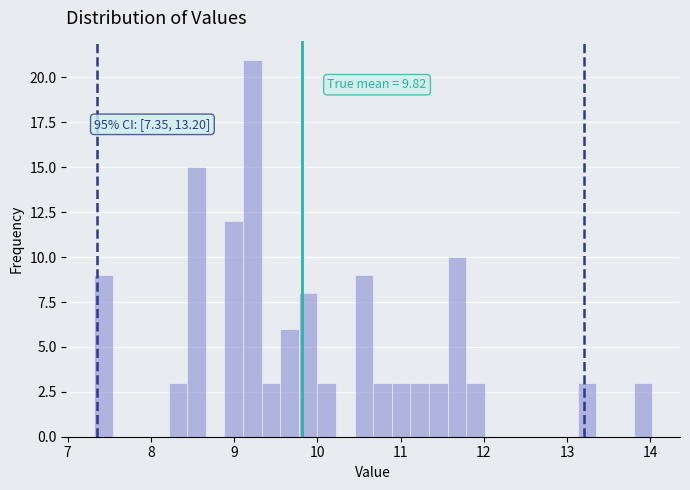

Read against the x-axis, roughly where is the centre of the tallest bar?

9.2